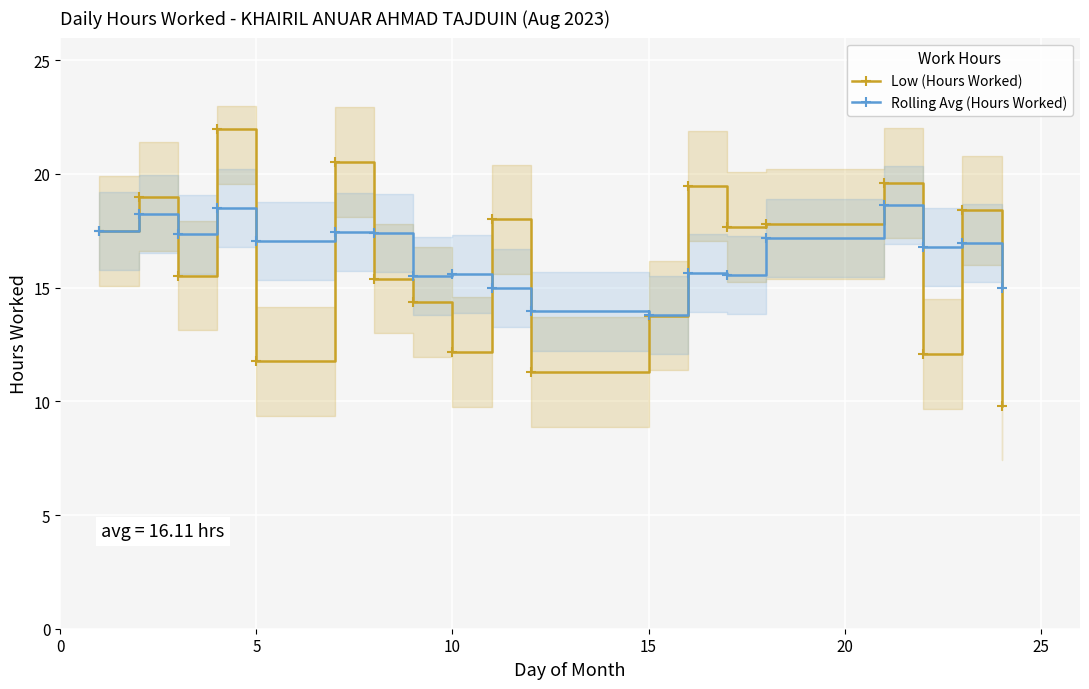

Does the chart display data point markers on the line(s)?

Yes